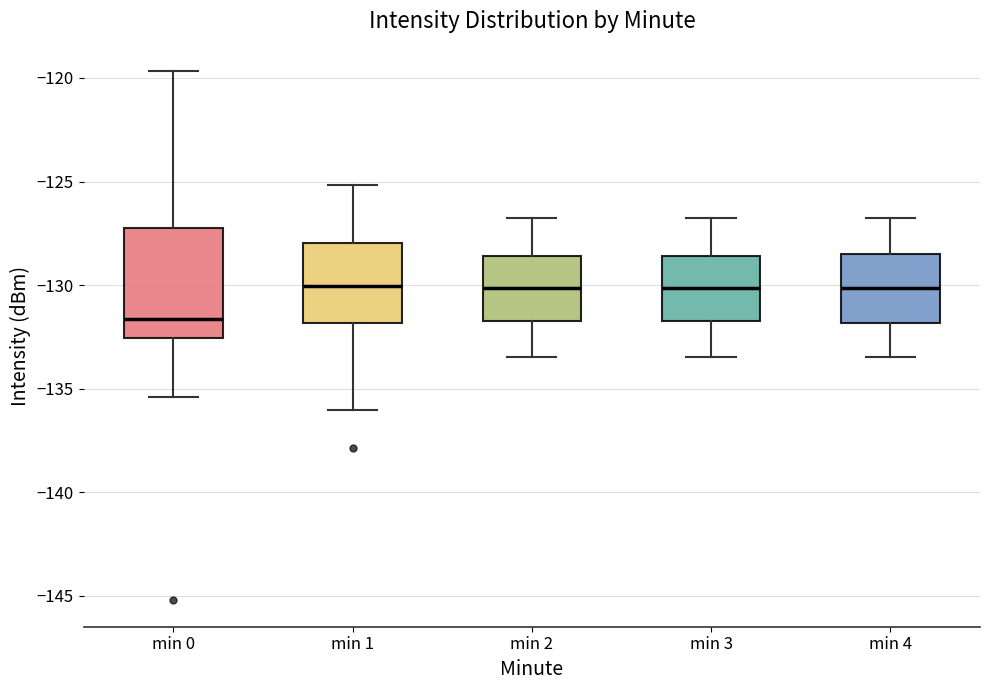

Reading left to right, transcribe this box plot: for each box, give where its median line is, the range the box spans, and where its two whiskers end, as read against the y-axis. The values are not printed on the chart, so give them approximately, as read against the axis.

min 0: median -131.5, box -132.5 to -127.0, whiskers -135.5 to -119.5
min 1: median -130.0, box -132.0 to -128.0, whiskers -136.0 to -125.0
min 2: median -130.0, box -132.0 to -128.5, whiskers -133.5 to -127.0
min 3: median -130.0, box -132.0 to -128.5, whiskers -133.5 to -127.0
min 4: median -130.0, box -132.0 to -128.5, whiskers -133.5 to -127.0